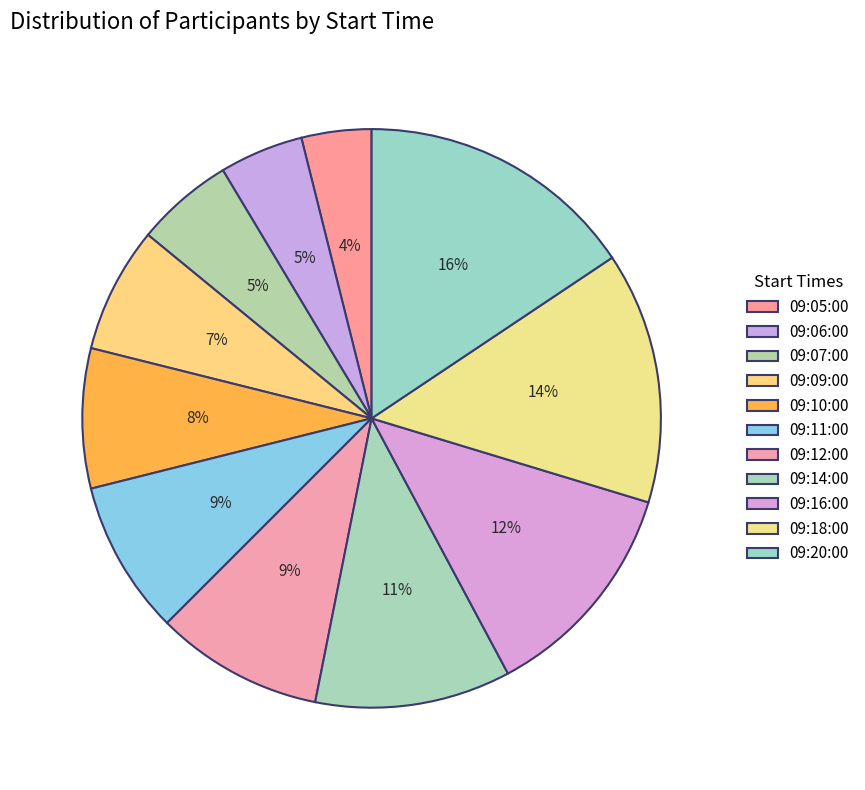

To the nearest percent, what is the combined percentage of 09:12:00 and 09:14:00?

20%